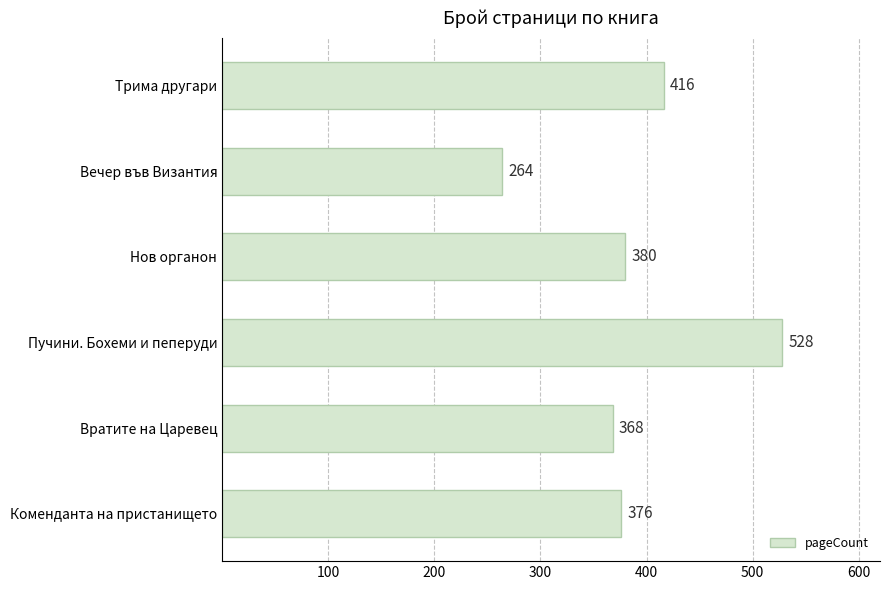

How many bars are there in total?

6